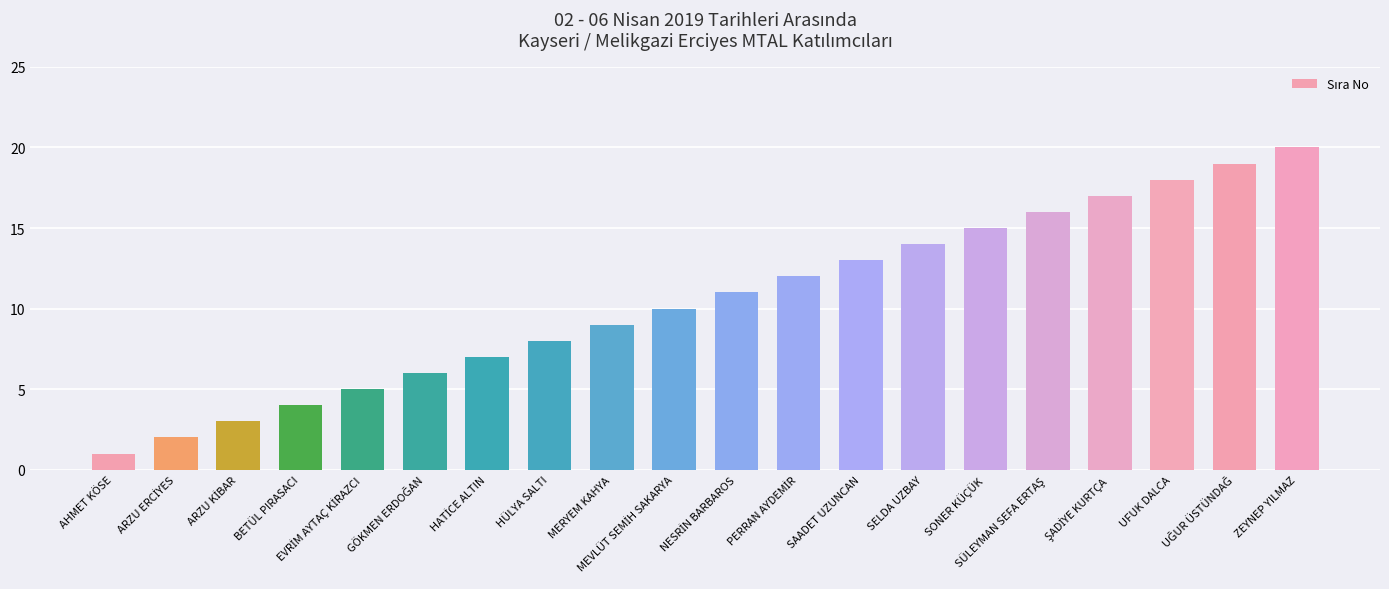

What is the label of the 1st bar from the left?

AHMET KÖSE